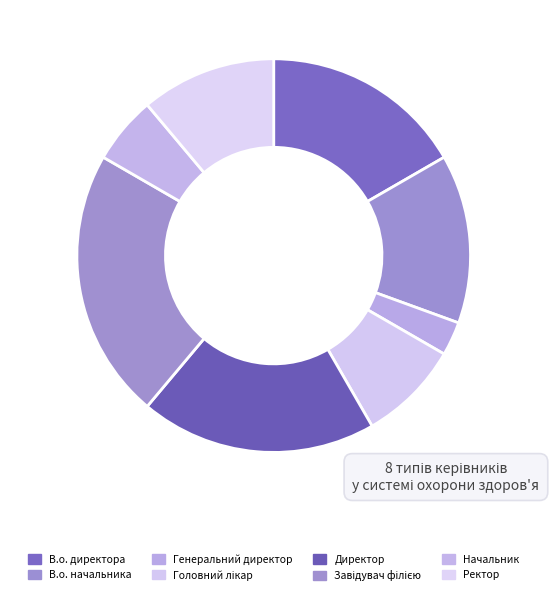

What is the largest slice in the pie chart?

Завідувач філією